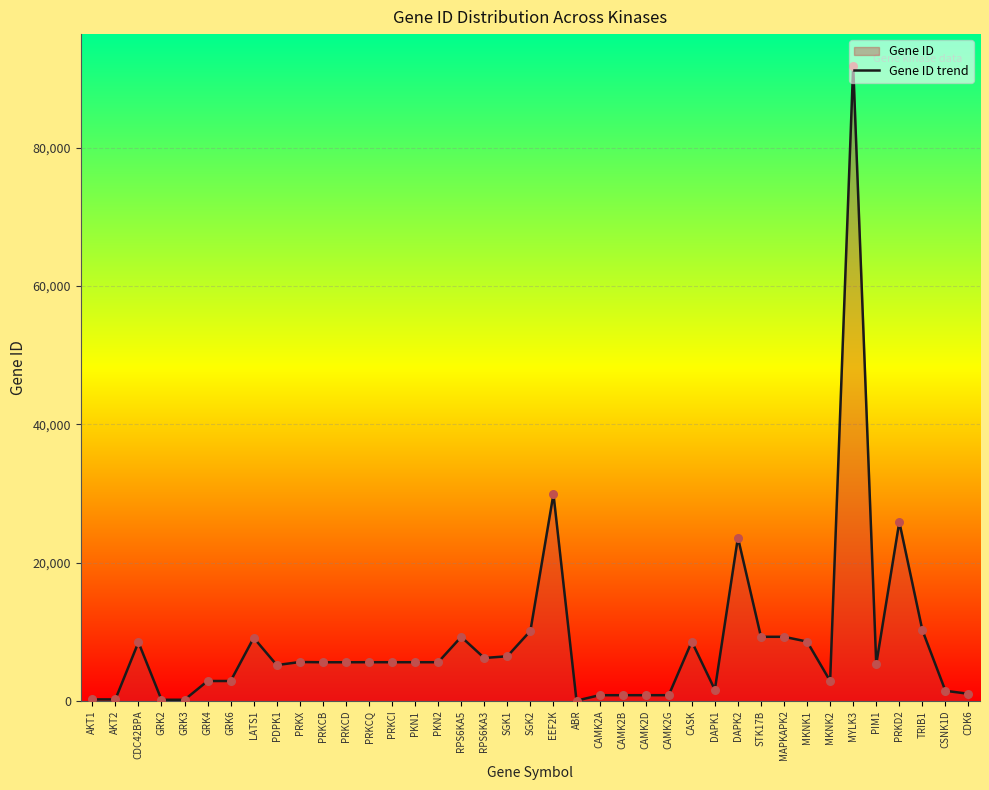

Between GRK3 and GRK2, which is larger?

GRK3